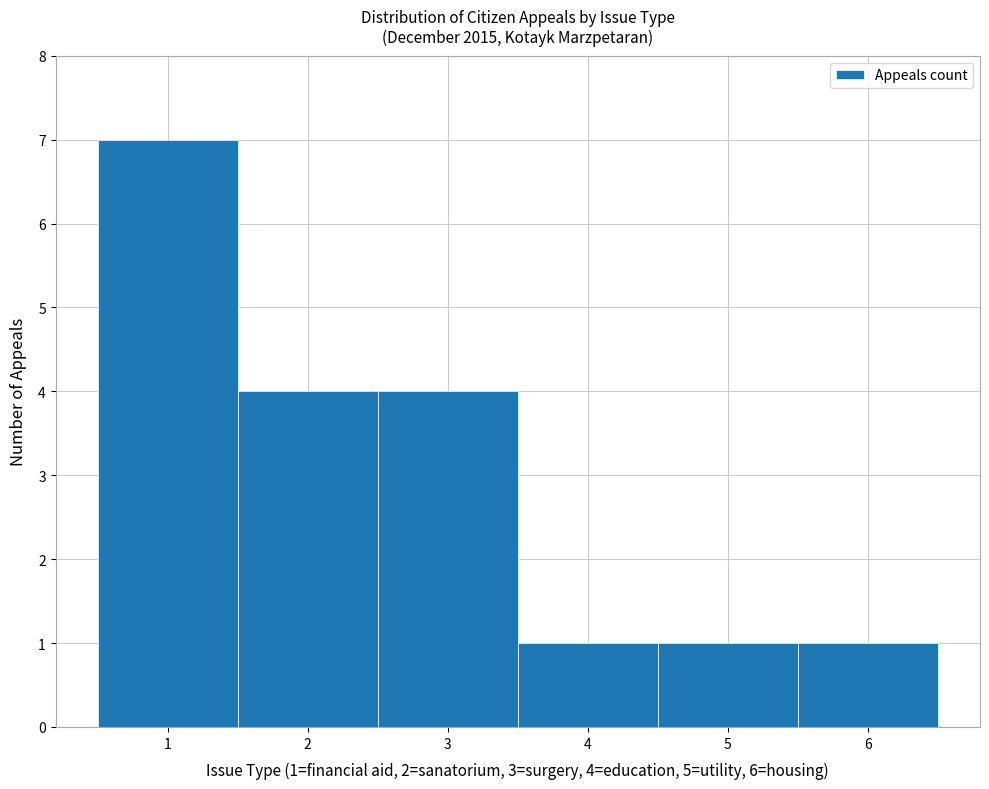

Reading left to right, transcribe all the data shown in this chart.

7	4	4	1	1	1